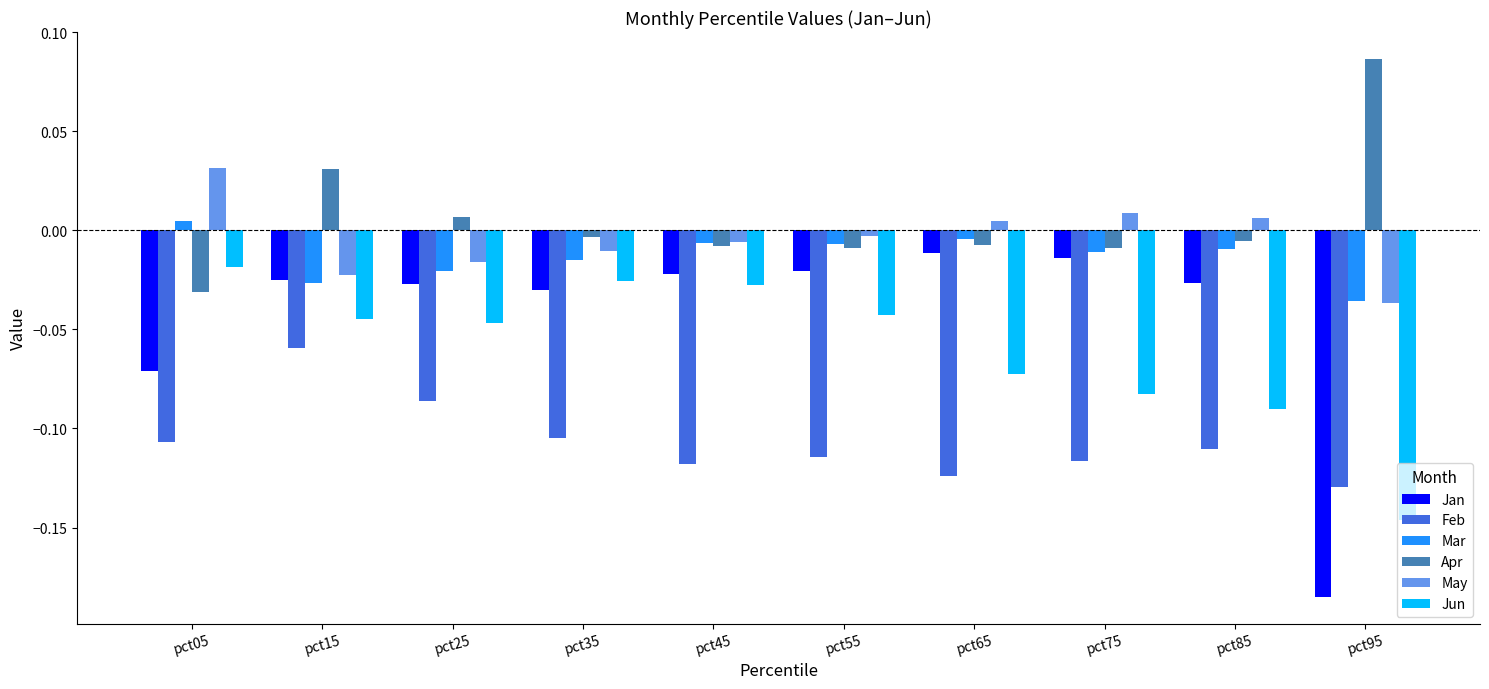

How many bars are there in each group?

6